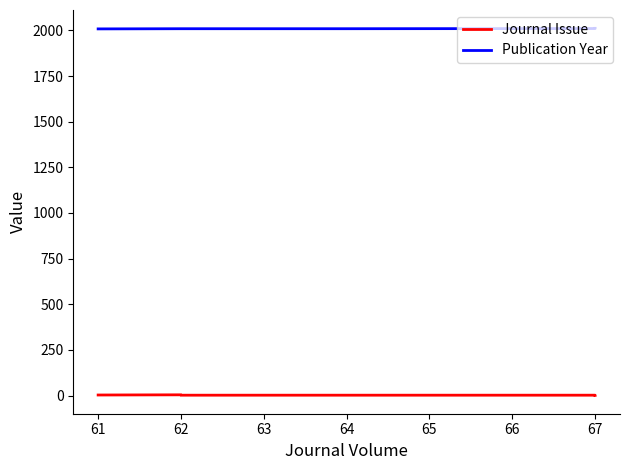

What is the difference between the maximum and minimum values in the Publication Year series?

3